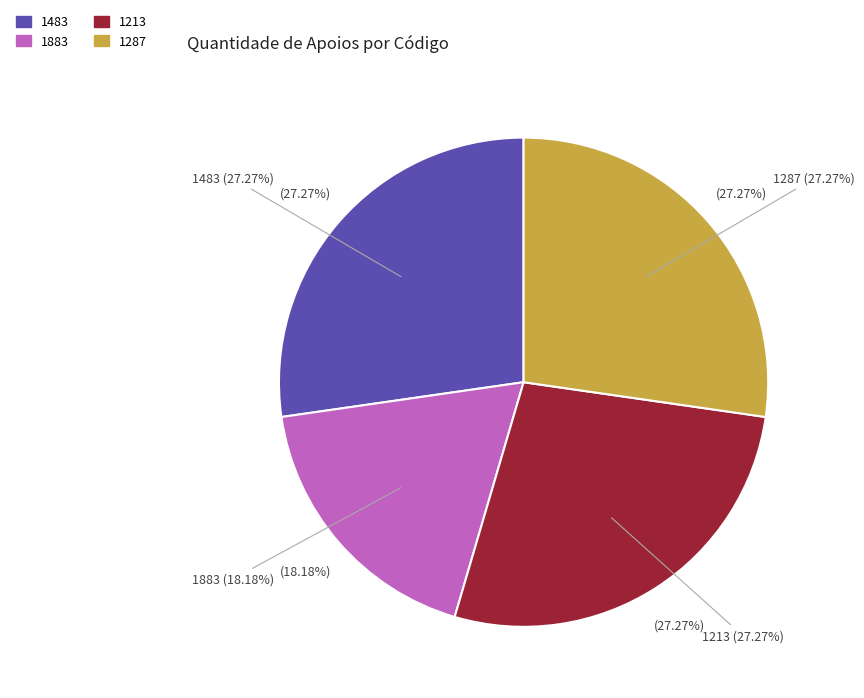

To the nearest percent, what percentage of the pie is 1483?

27%